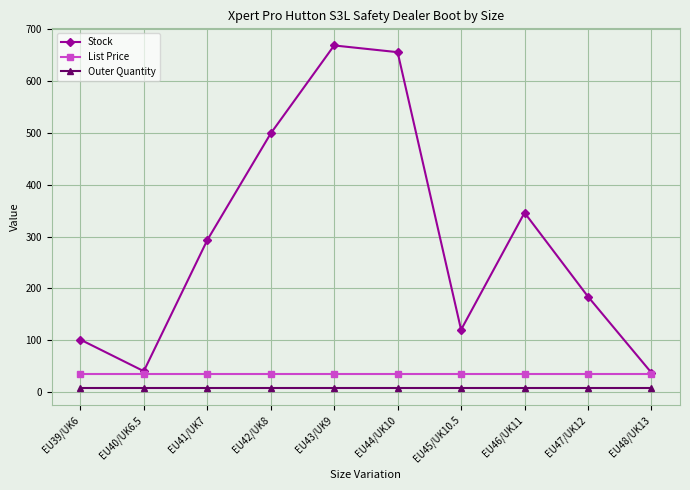

At how many categories does at least one series exceed 331?

4